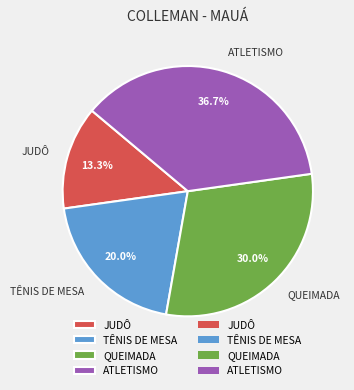

To the nearest percent, what is the difference between the largest and smallest slice percentages?

23%